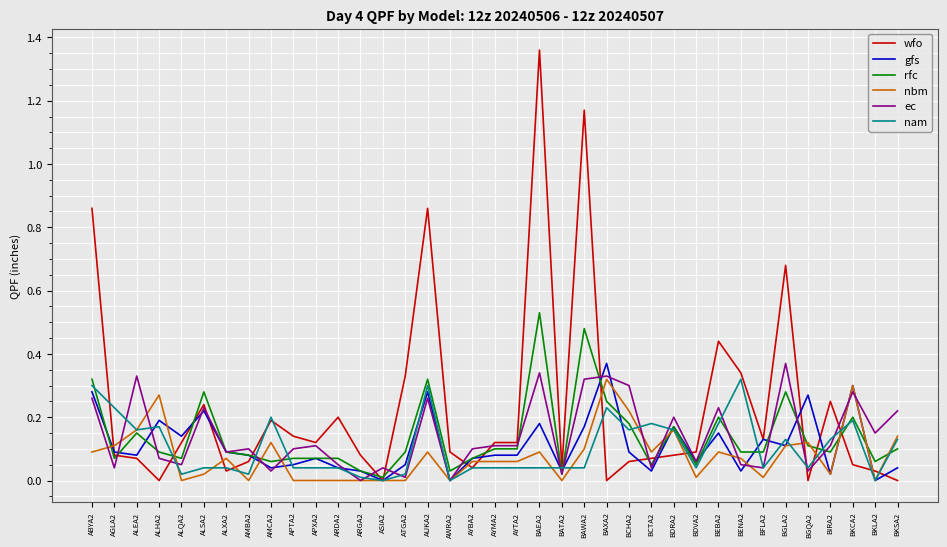

Which series changed the most between AYBA2 and BAEA2?

wfo